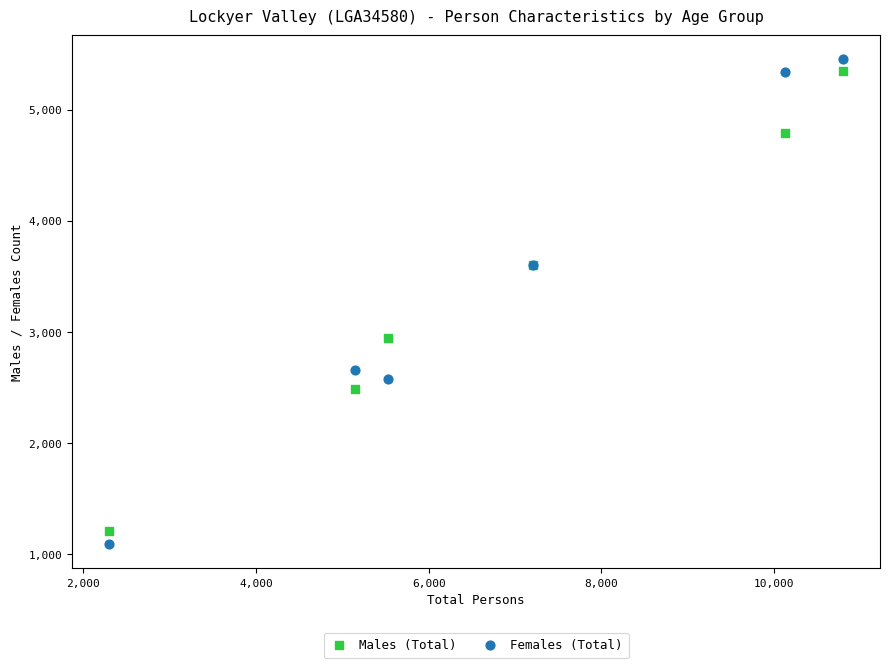

Which series reaches the minimum Y coordinate?

Females (Total)